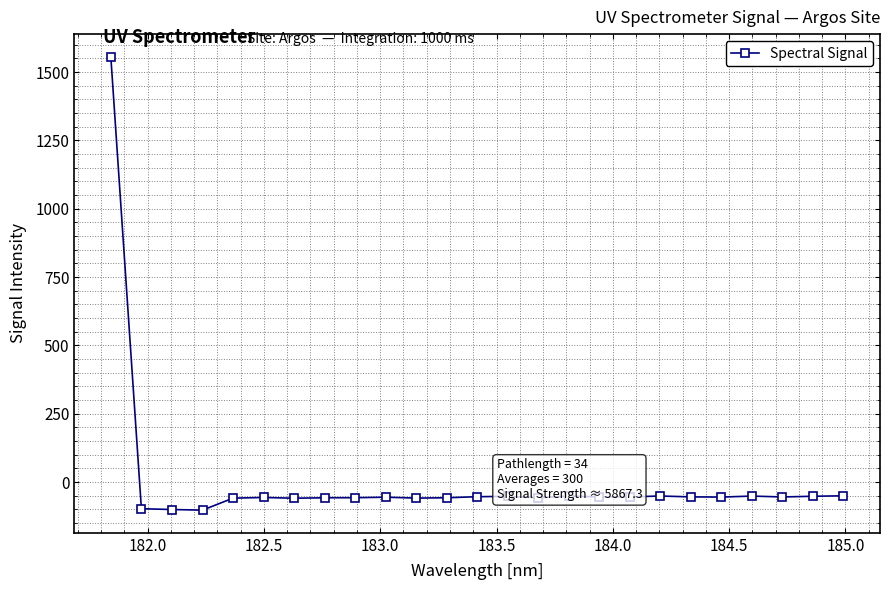

Is this an area chart (filled region under the line)?

No